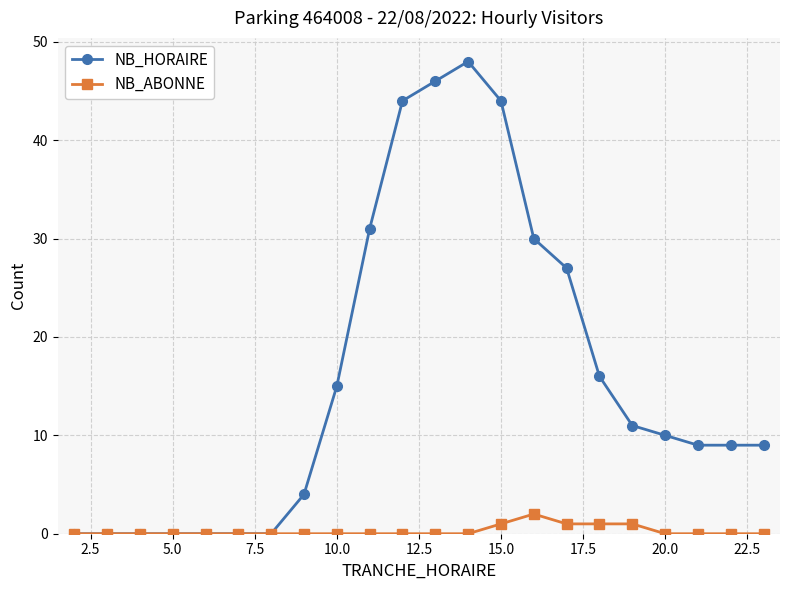

Reading left to right, list all the values displayed in this chart.

NB_HORAIRE: 0	0	0	0	0	0	0	4	15	31	44	46	48	44	30	27	16	11	10	9	9	9
NB_ABONNE: 0	0	0	0	0	0	0	0	0	0	0	0	0	1	2	1	1	1	0	0	0	0